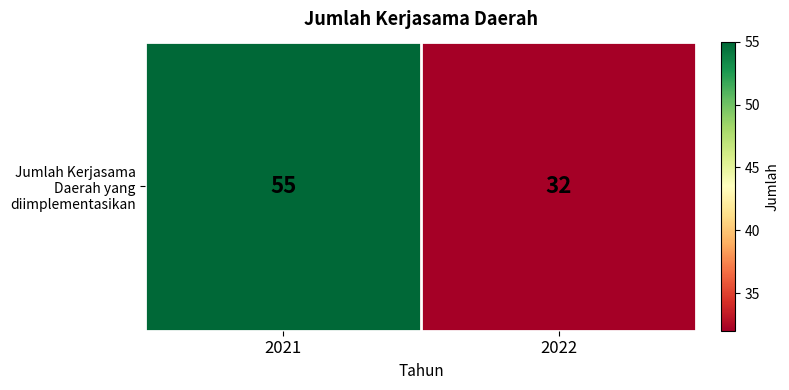

What is the difference between the maximum and minimum values?

23